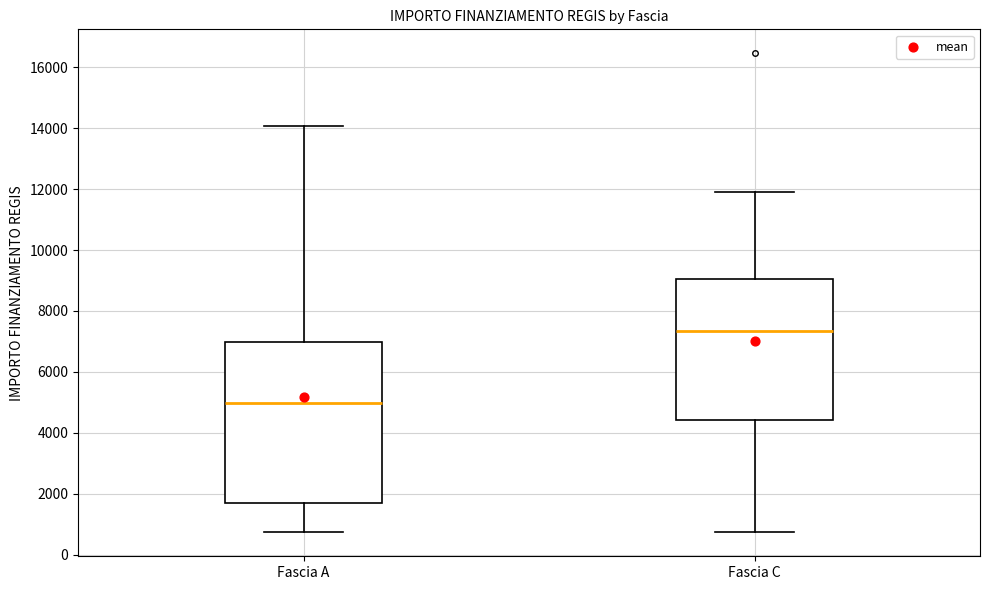

Which box's median line is the highest?

Fascia C